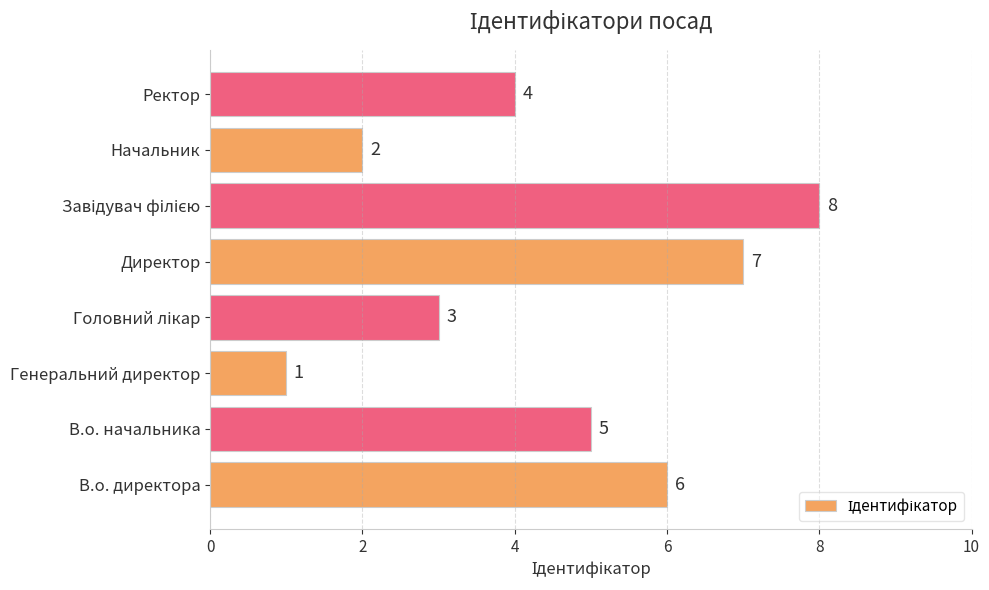

Count the values in the range 3 to 7.

5